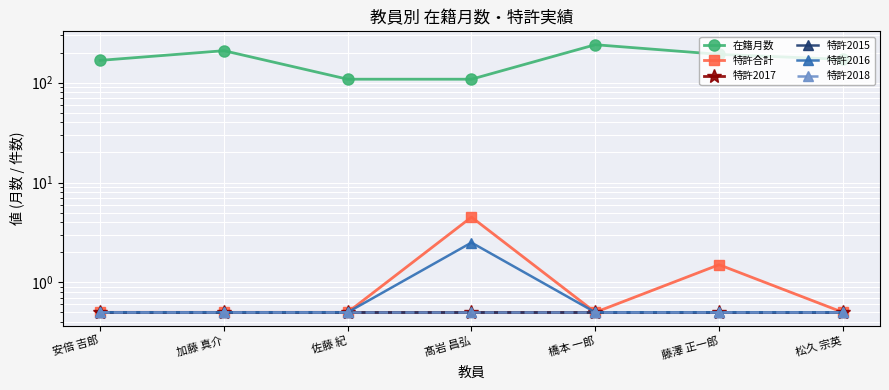

Which series has the widest spread of values?

在籍月数